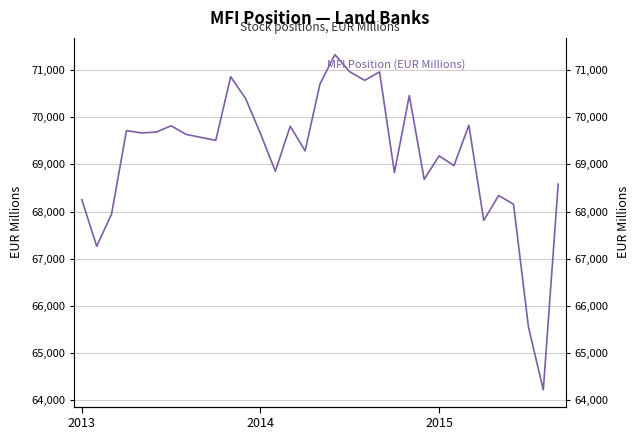

How many lines are shown in the chart?

1